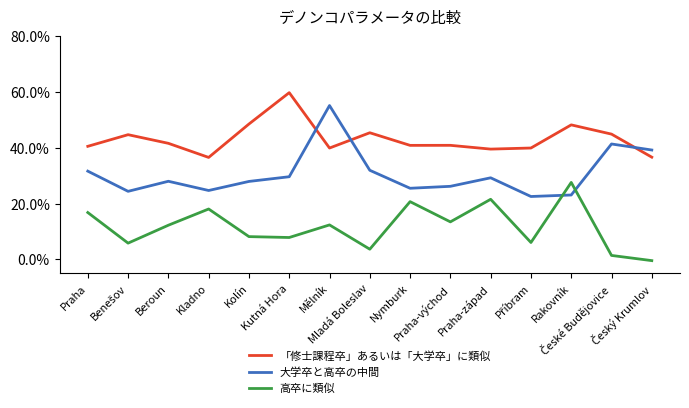

Is this an area chart (filled region under the line)?

No